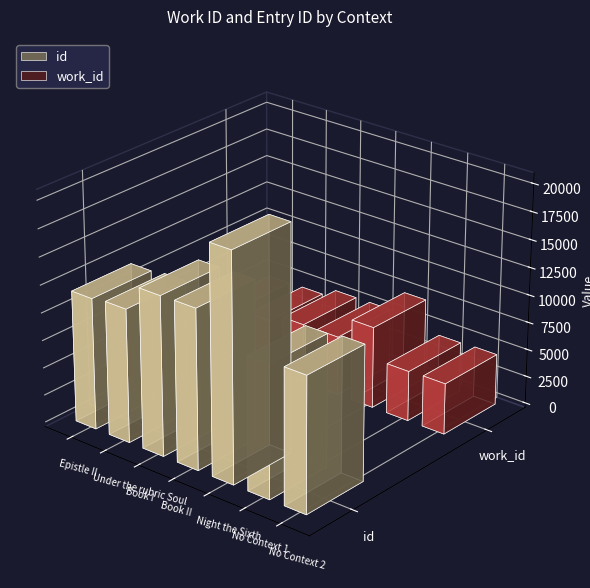

What position from the right is Book I?

5